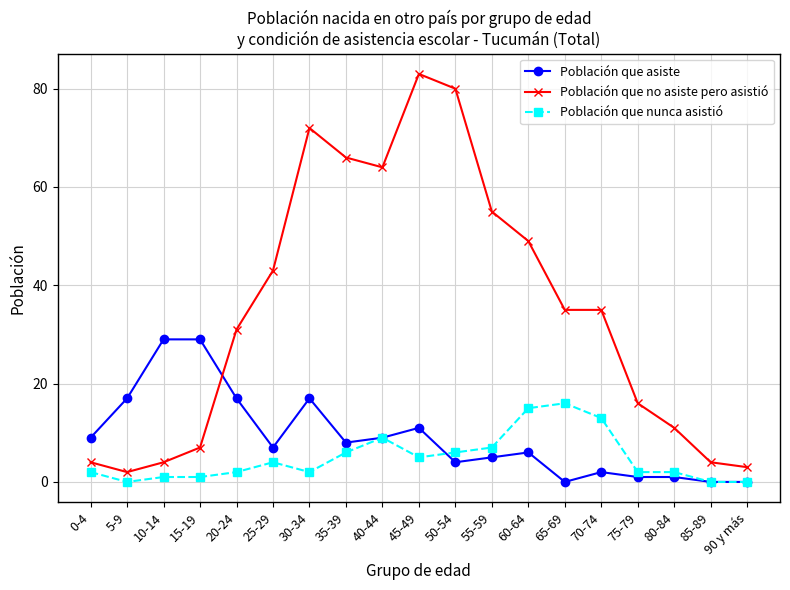

True or false: Población que asiste has a value of 17 at 20-24.

True